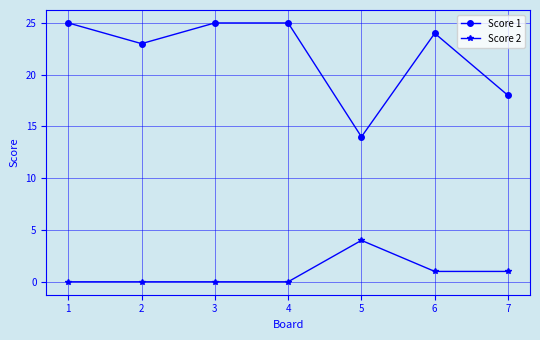

What is the difference between the maximum and second lowest values in the Score 2 series?

4